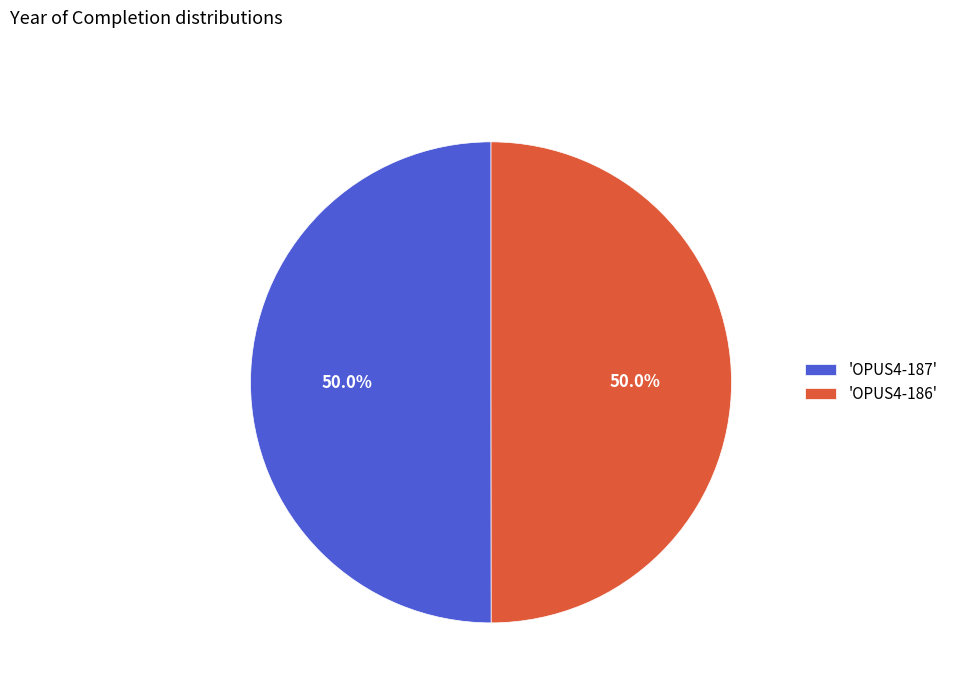

Approximately how many times larger is the value at 'OPUS4-187' compared to 'OPUS4-186'?

1.0